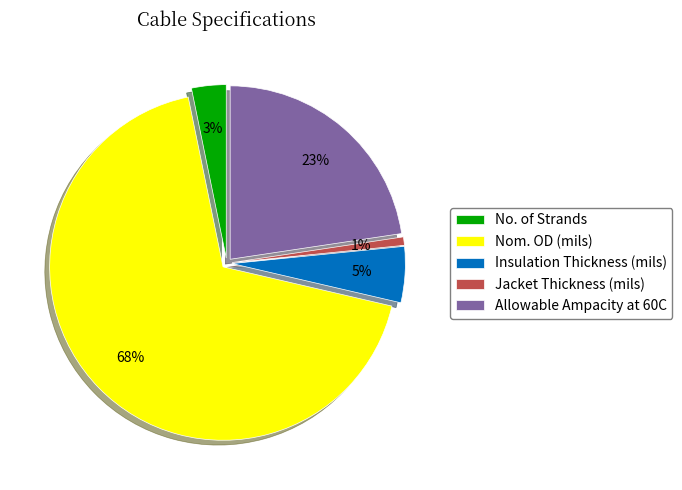

The Nom. OD (mils) slice represents 78% of the pie. True or false?

False